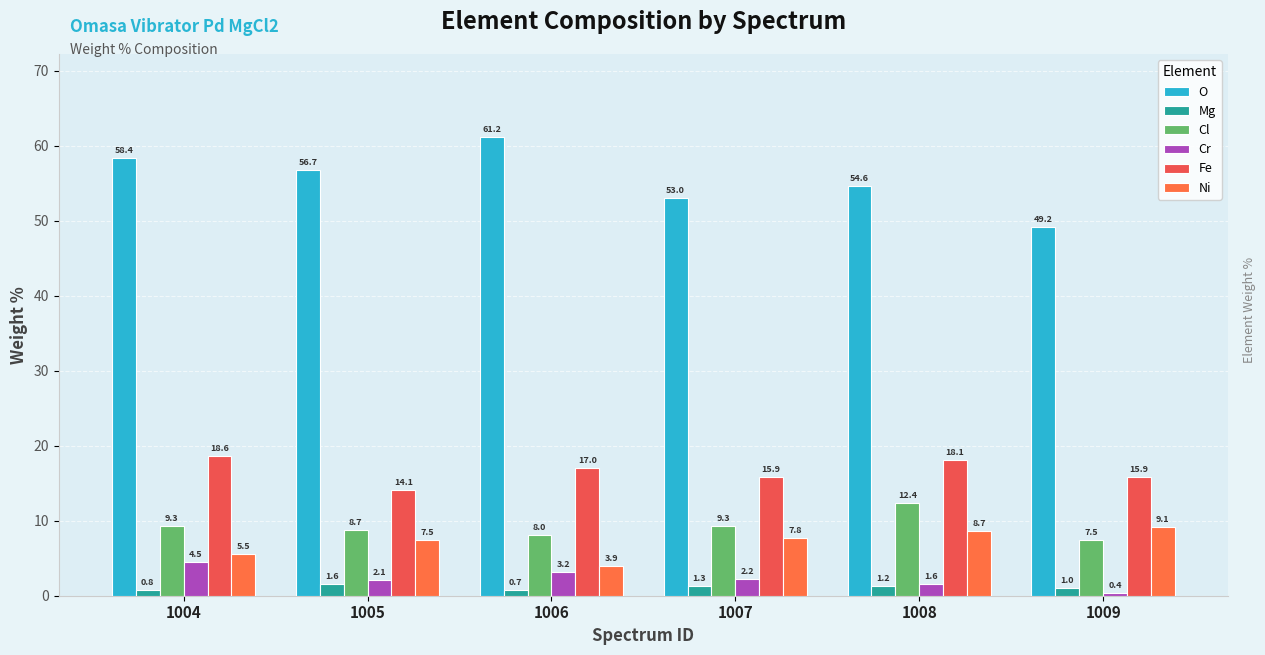

Which series has the largest range (max minus min)?

O